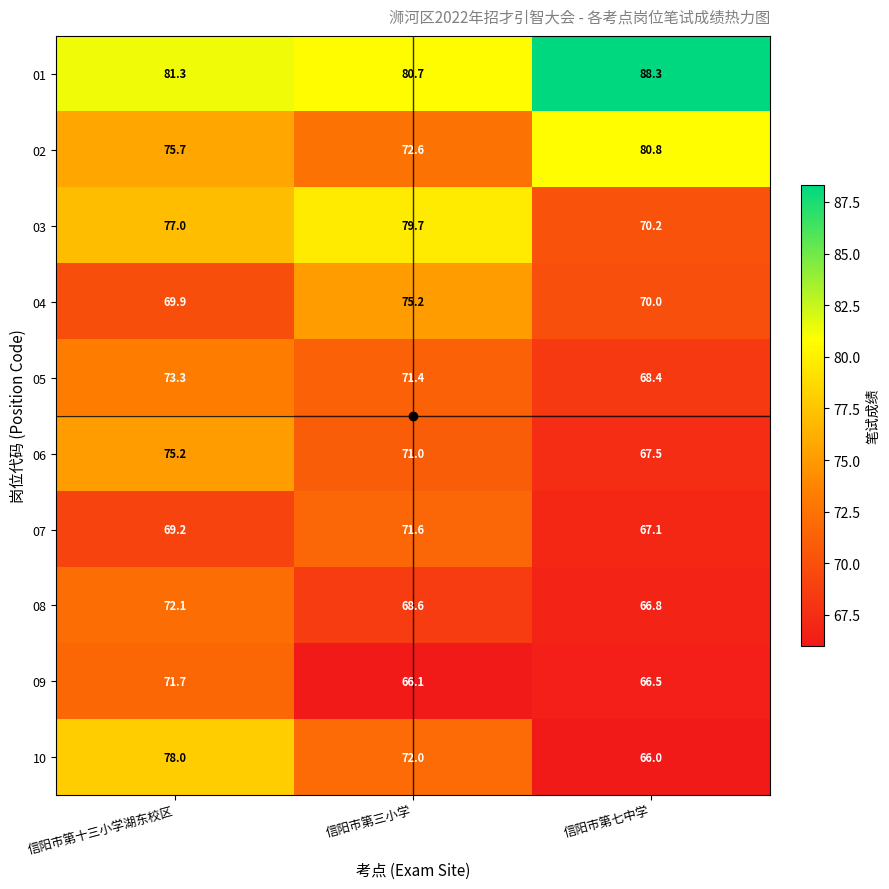

What is the total value across all series at 信阳市第七中学?

711.6